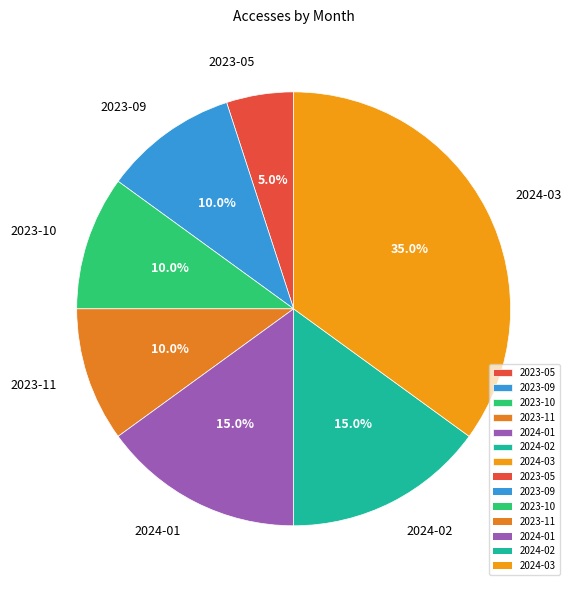

To the nearest percent, what is the difference between the largest and smallest slice percentages?

30%